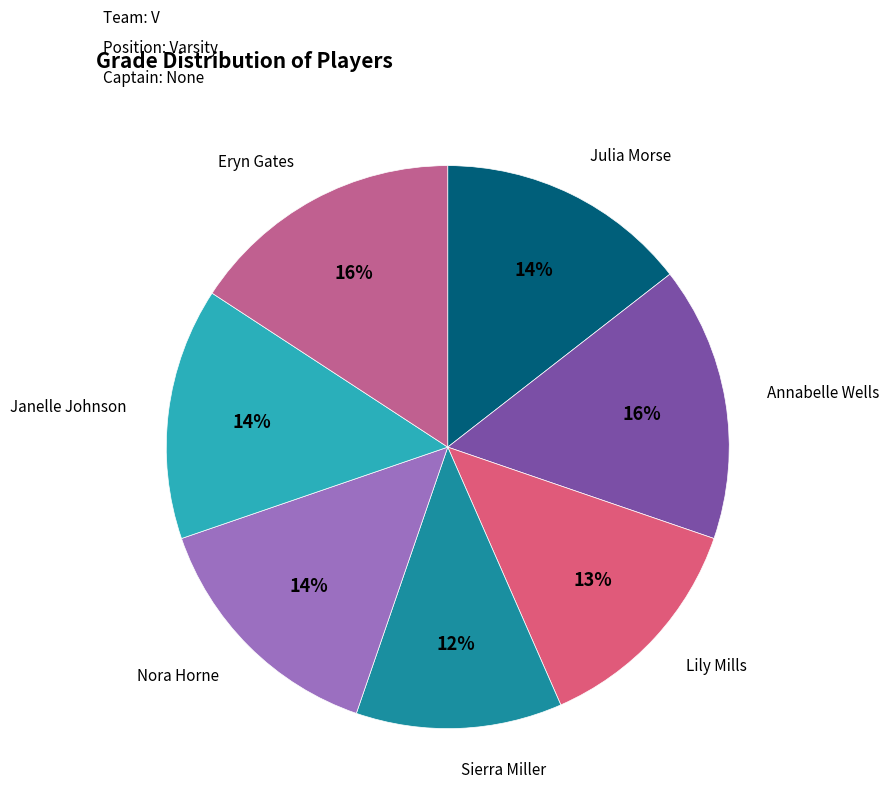

Which slice is the smallest?

Sierra Miller